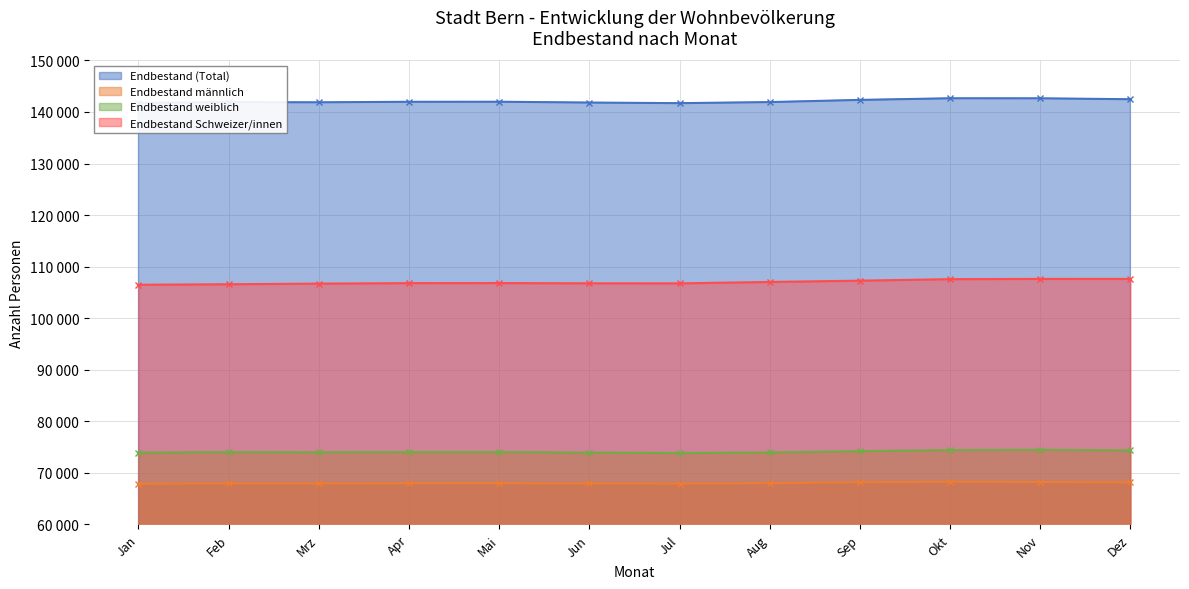

Reading right to left, extract all data points from this chart.

Endbestand (Total): 142479	142657	142663	142346	141923	141715	141832	141992	141982	141881	141920	141780
Endbestand männlich: 68142	68205	68265	68162	67995	67887	67925	67978	67967	67919	67936	67860
Endbestand weiblich: 74337	74452	74398	74184	73928	73828	73907	74014	74015	73962	73984	73920
Endbestand Schweizer/innen: 107614	107612	107566	107271	107020	106749	106757	106806	106791	106698	106578	106477